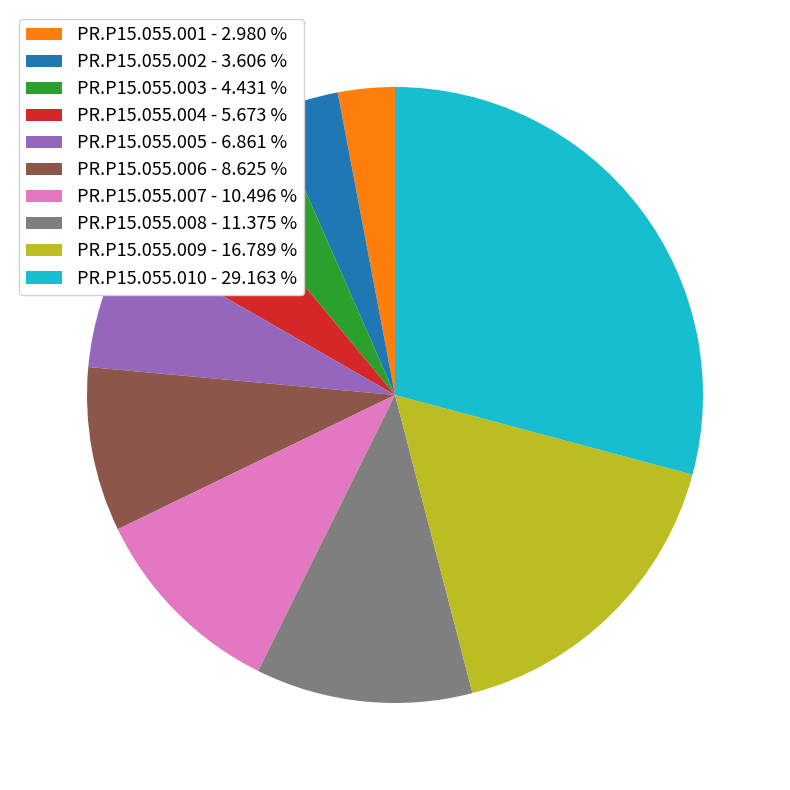

Count the number of slices in the pie.

10